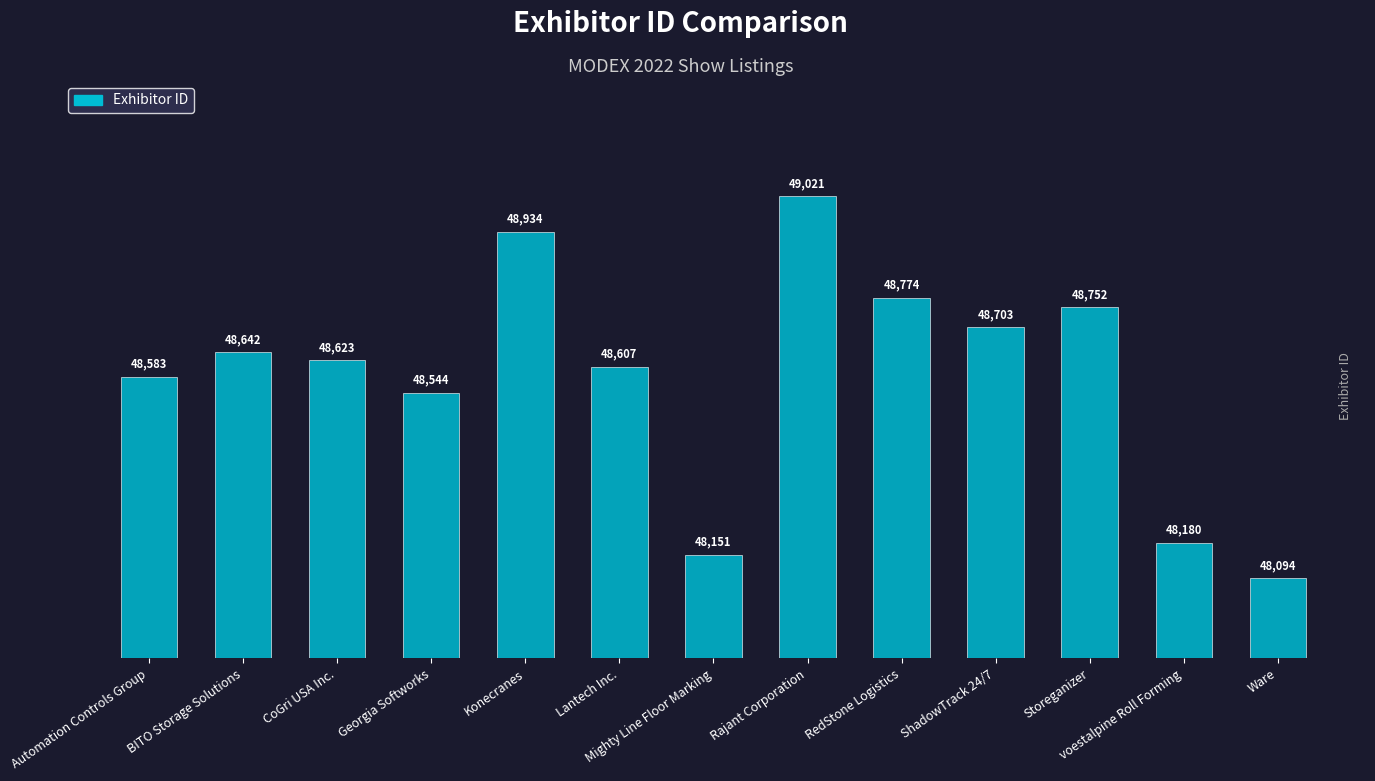

The value at ShadowTrack 24/7 is 48703. True or false?

True